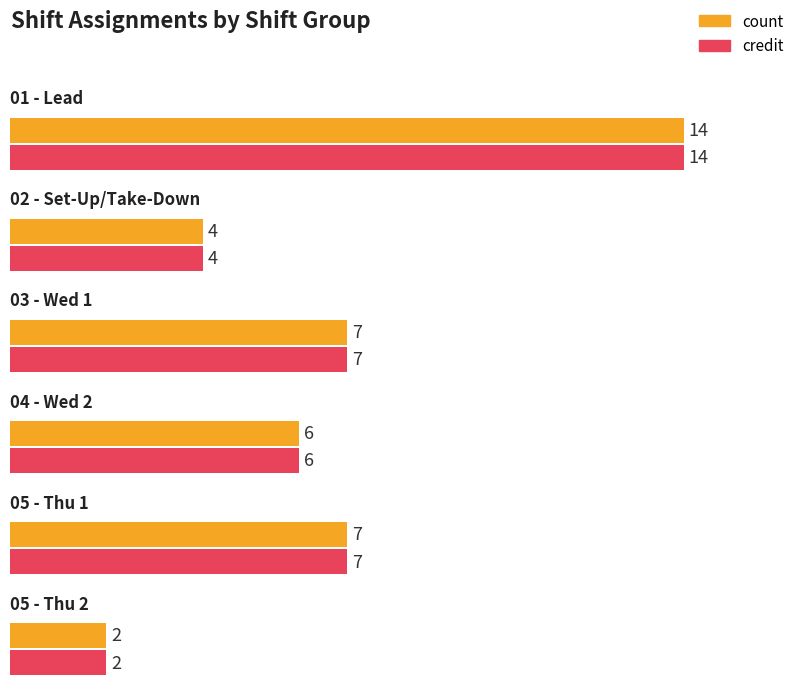

How many distinct data groups are displayed?

2